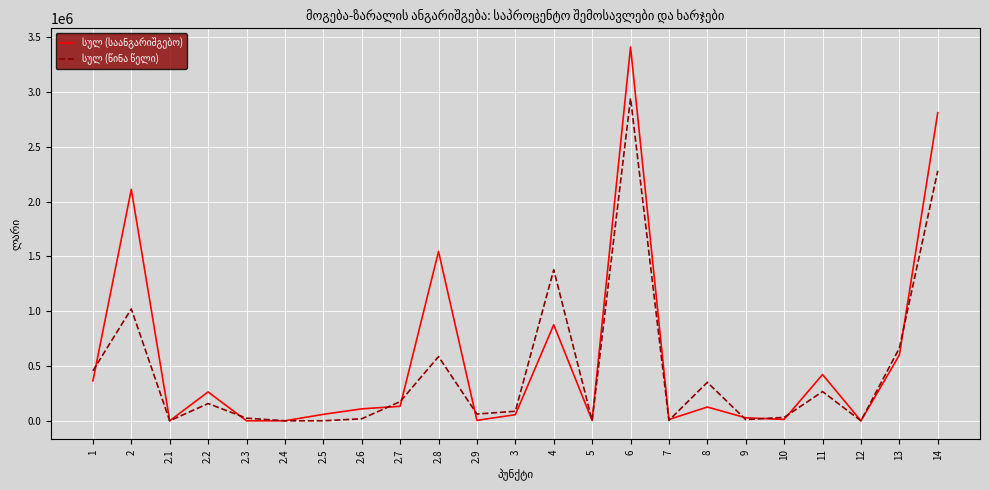

What is the maximum value shown in the chart?

3409034.8